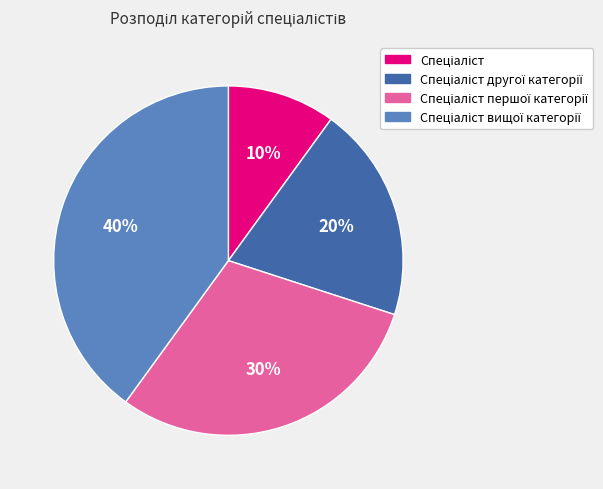

To the nearest percent, what is the difference between the largest and smallest slice percentages?

30%